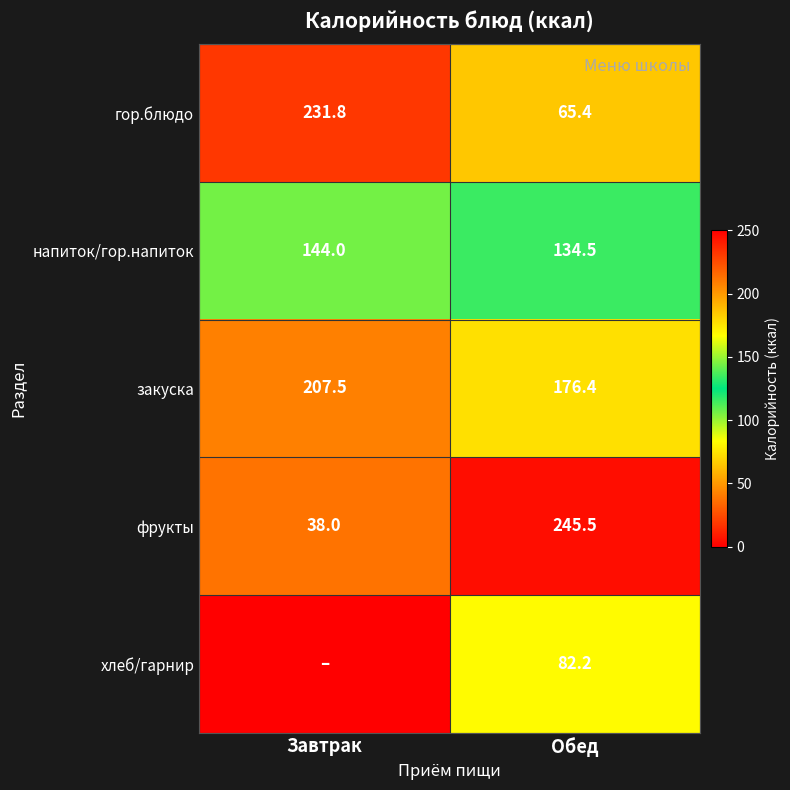

Between Завтрак and Обед, which is larger?

Завтрак